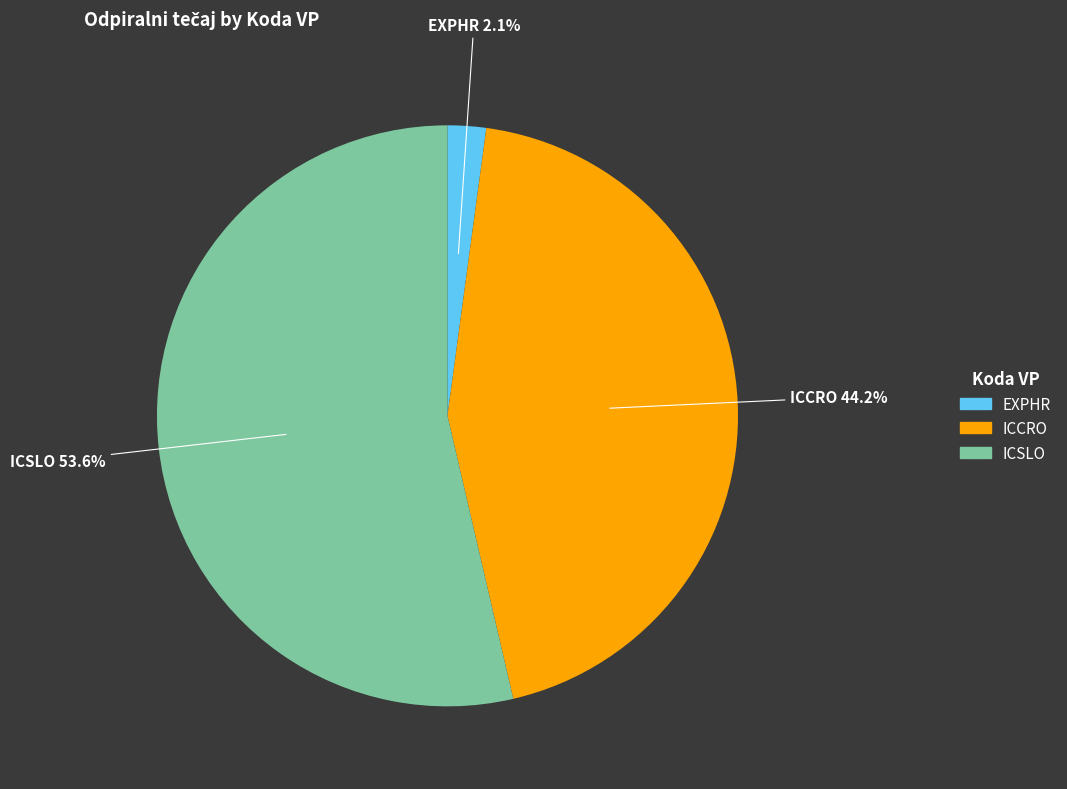

What is the total percentage of ICCRO and ICSLO?

97.9%